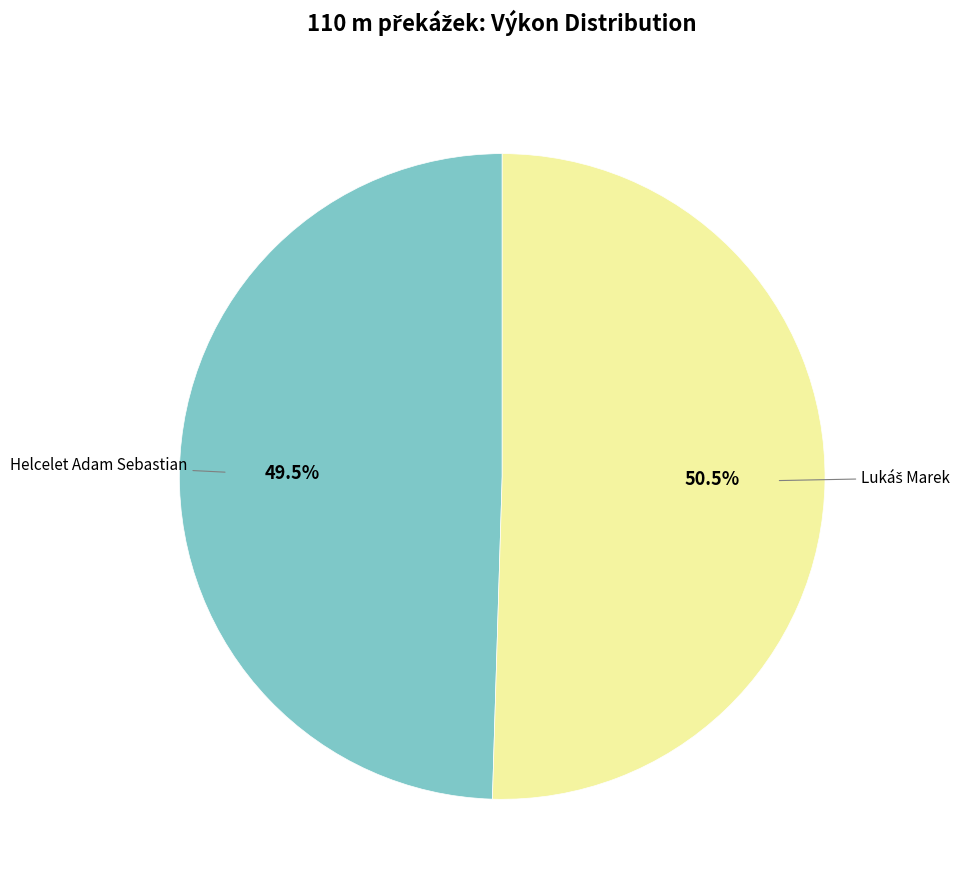

Which category has the smallest portion of the pie?

Helcelet Adam Sebastian